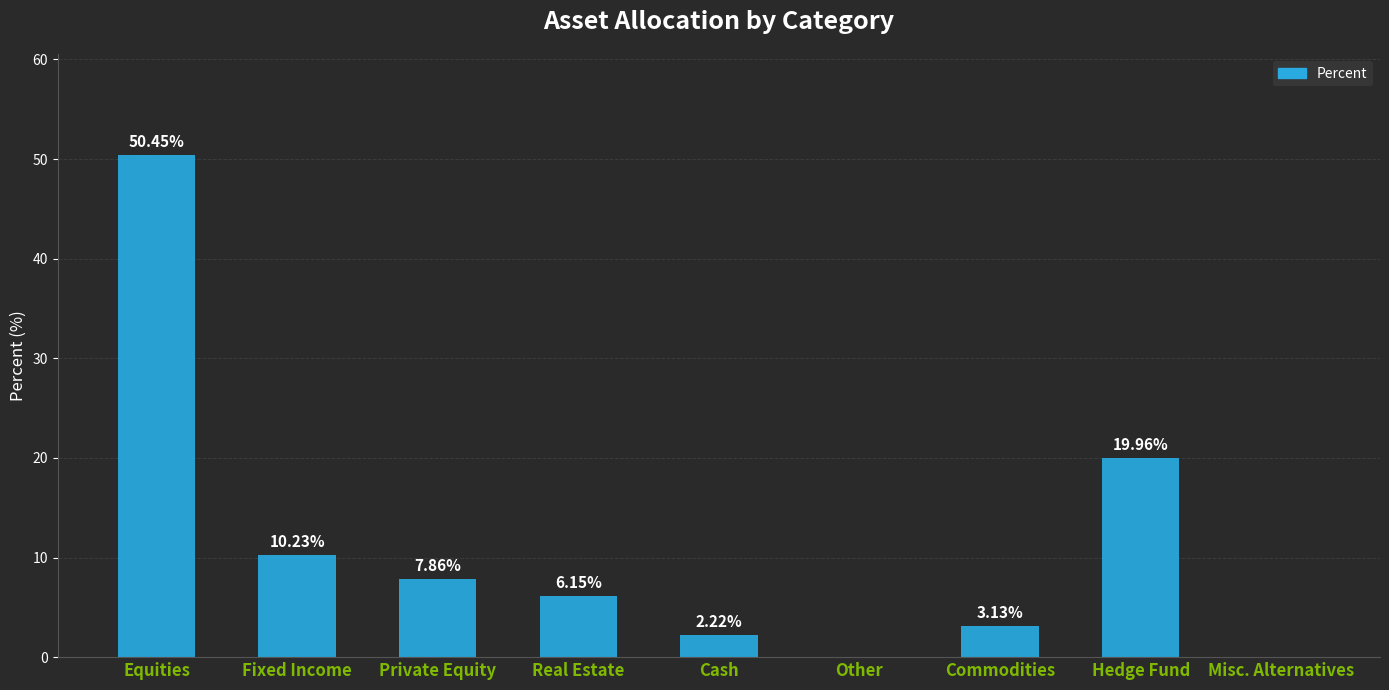

What is the change in value from Private Equity to Commodities?

-4.7